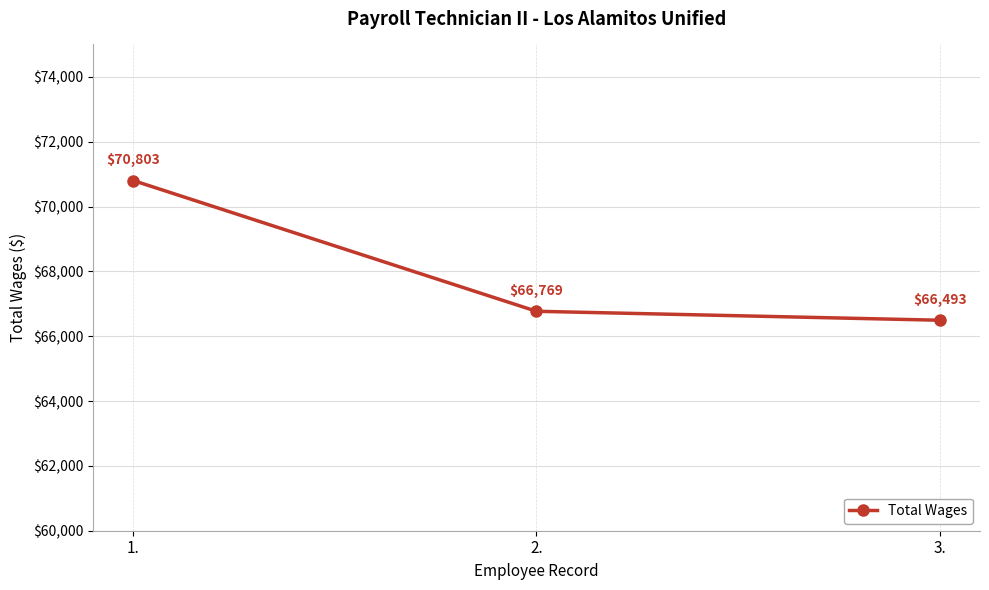

List the labels in order of value, smallest first.

3., 2., 1.